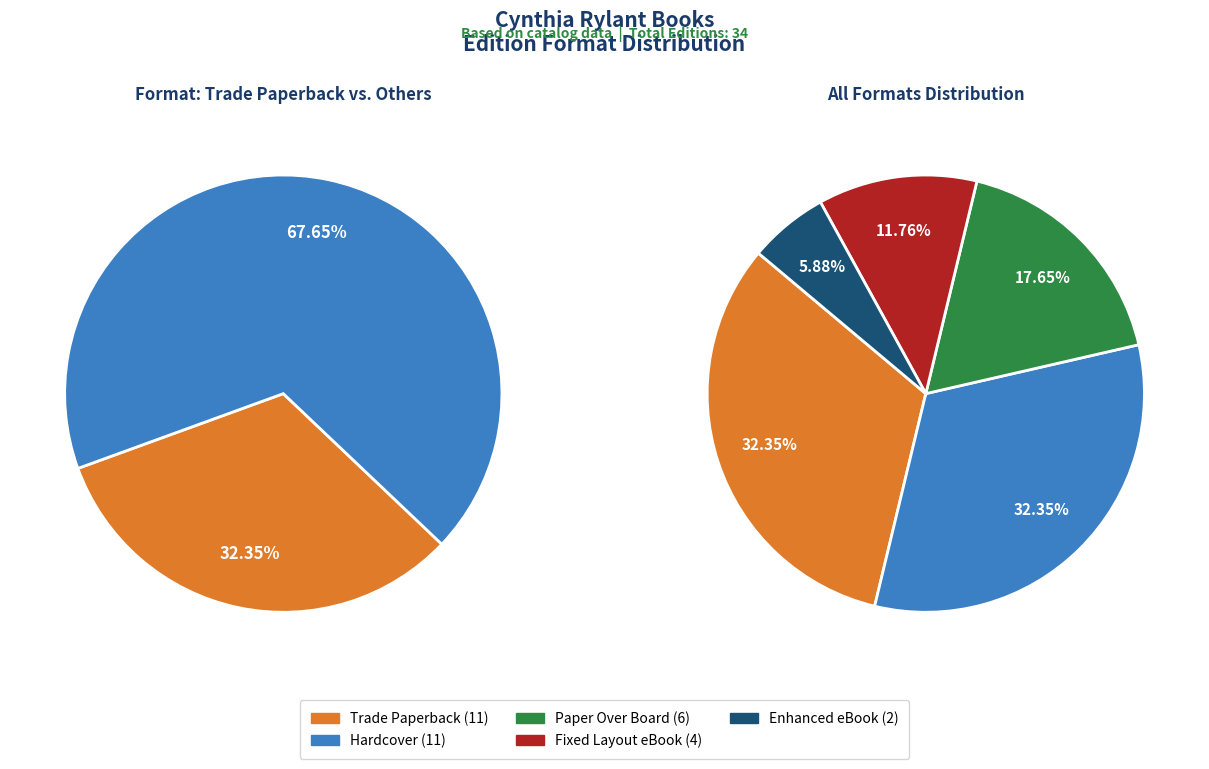

What is the ratio of the value at Enhanced eBook to the value at Trade Paperback?

0.2